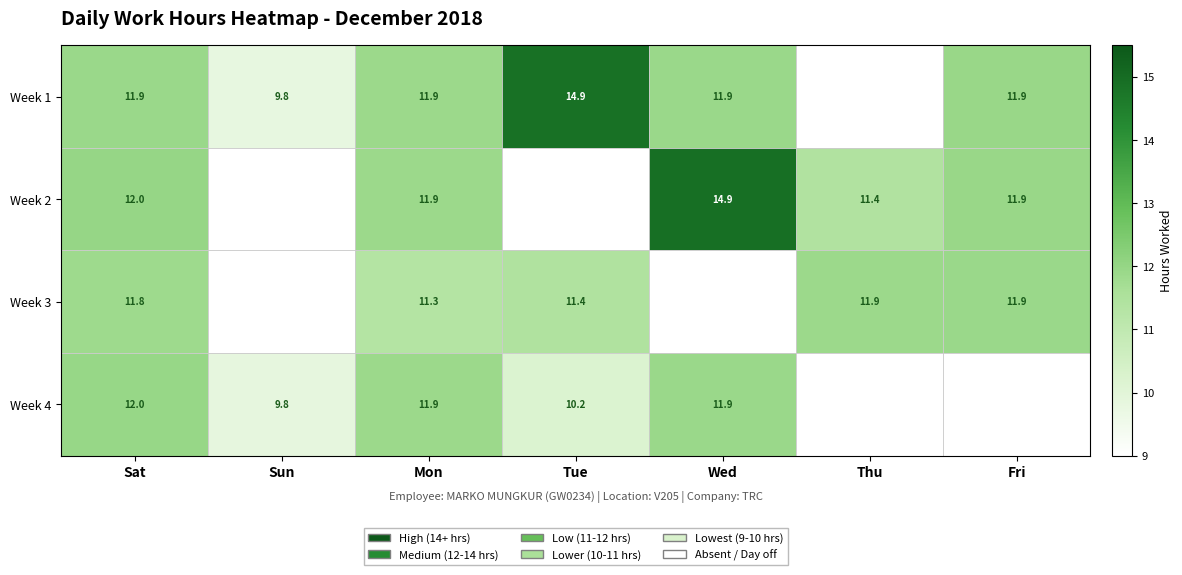

Is the value of Week 4 at Tue greater than the value of Week 1 at Sat?

No